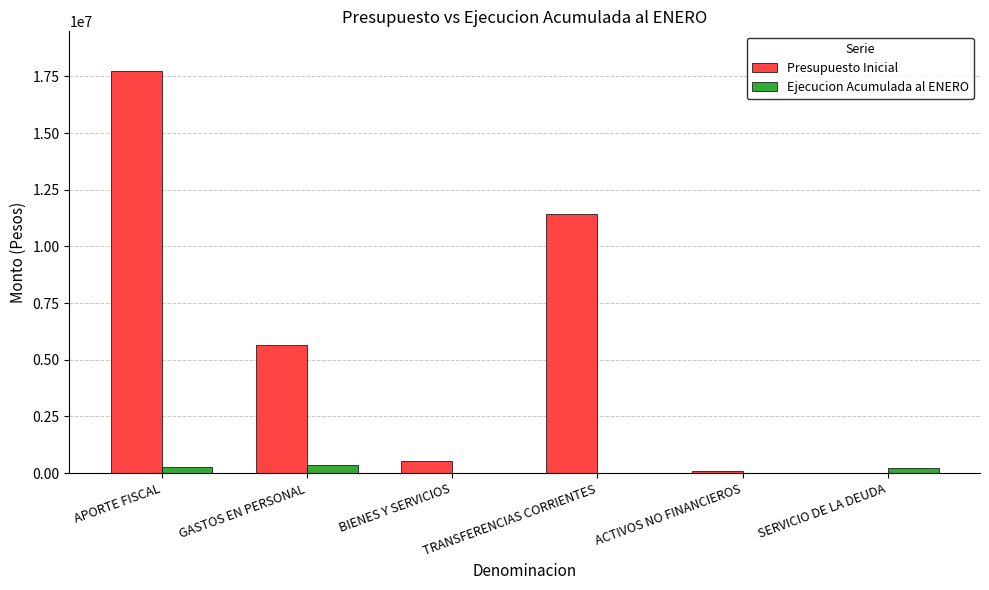

True or false: Presupuesto Inicial has a value of 4557395 at TRANSFERENCIAS CORRIENTES.

False